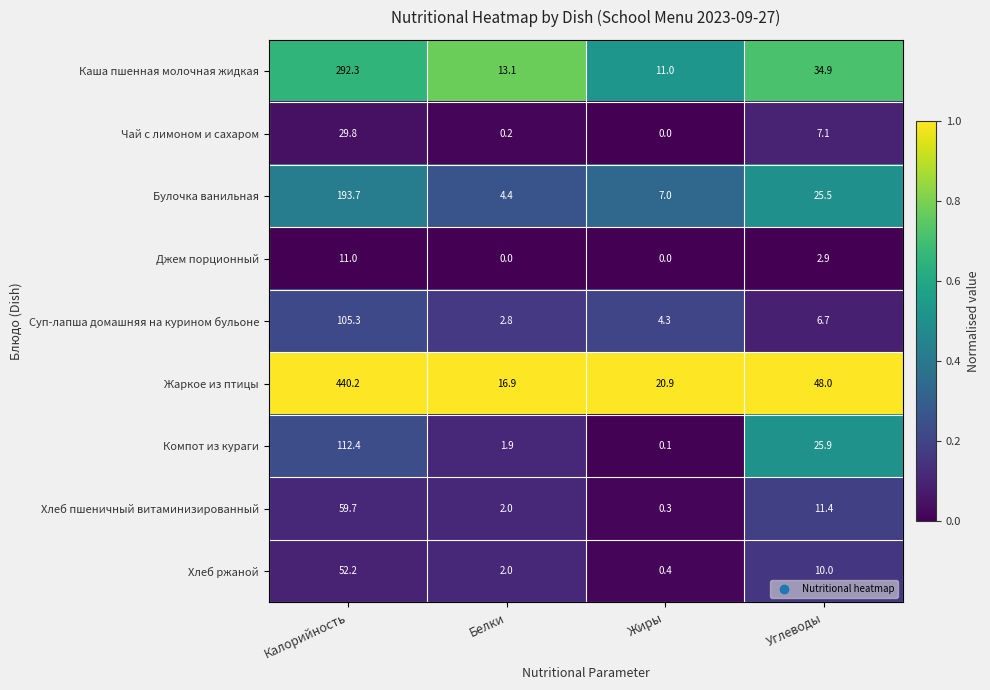

Which series changed the most between Жиры and Углеводы?

Жаркое из птицы